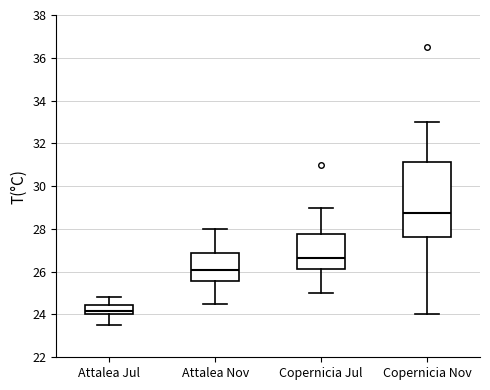

Reading left to right, read every box against the y-axis: the position of its median line, the range the box covers, and the ends of its whiskers. The values are not printed on the chart, so give them approximately, as read against the axis.

Attalea Jul: median 24.2, box 24.0 to 24.4, whiskers 23.6 to 24.8
Attalea Nov: median 26.2, box 25.6 to 26.8, whiskers 24.6 to 28.0
Copernicia Jul: median 26.6, box 26.2 to 27.8, whiskers 25.0 to 29.0
Copernicia Nov: median 28.8, box 27.6 to 31.2, whiskers 24.0 to 33.0